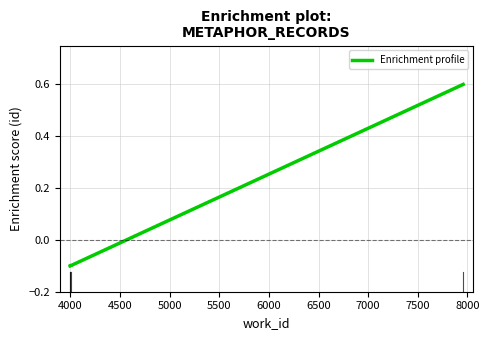

What is the sum of all values?

0.3